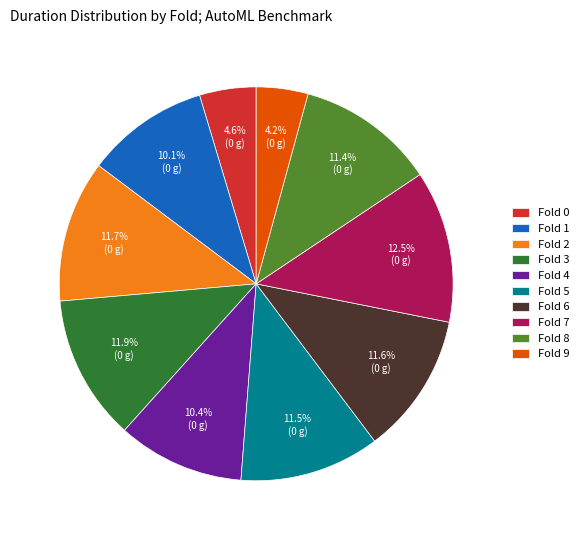

To the nearest percent, what is the average slice percentage?

10%